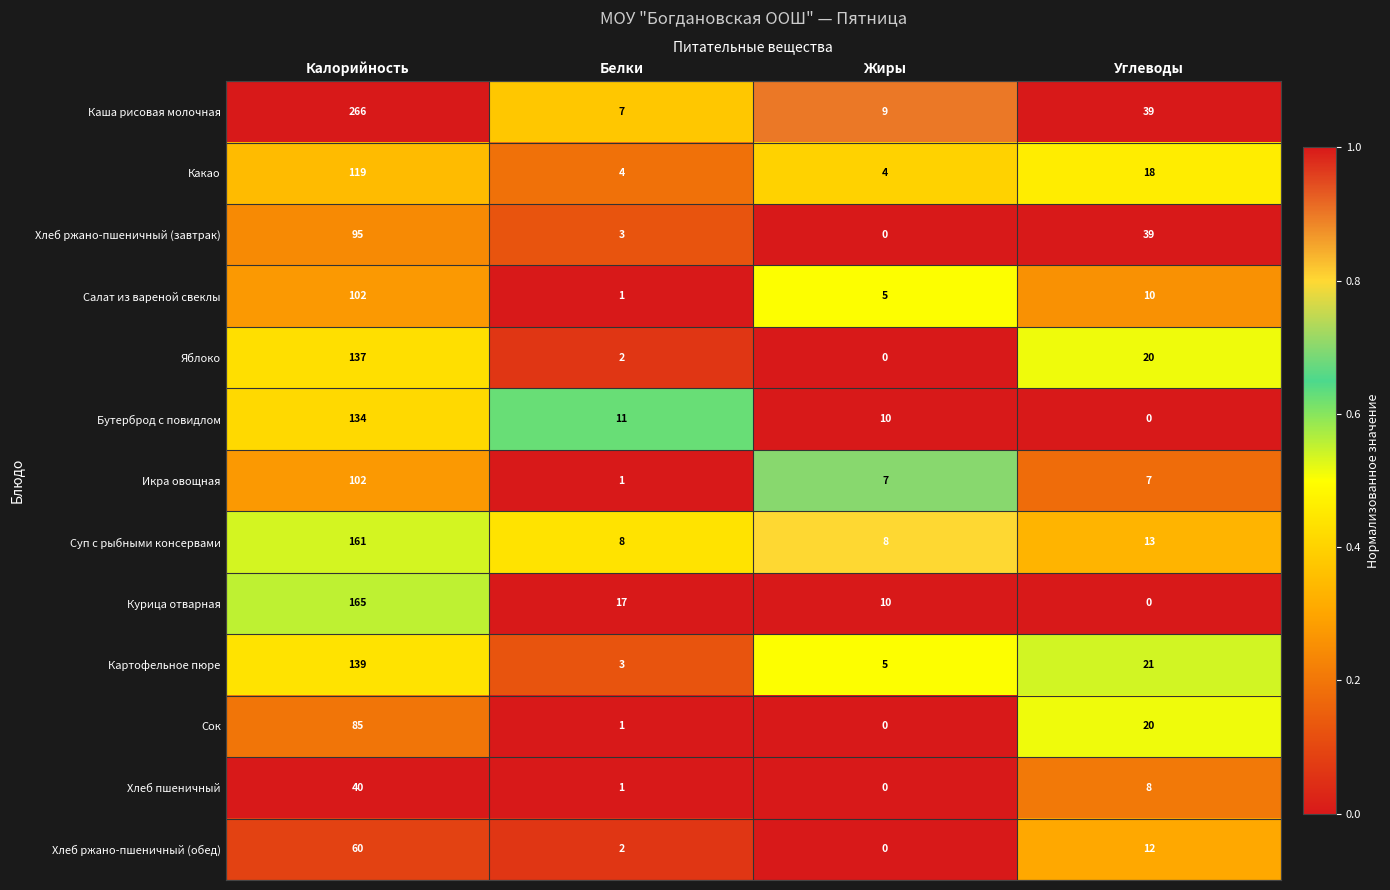

Which series changed the most between Калорийность and Углеводы?

Каша рисовая молочная